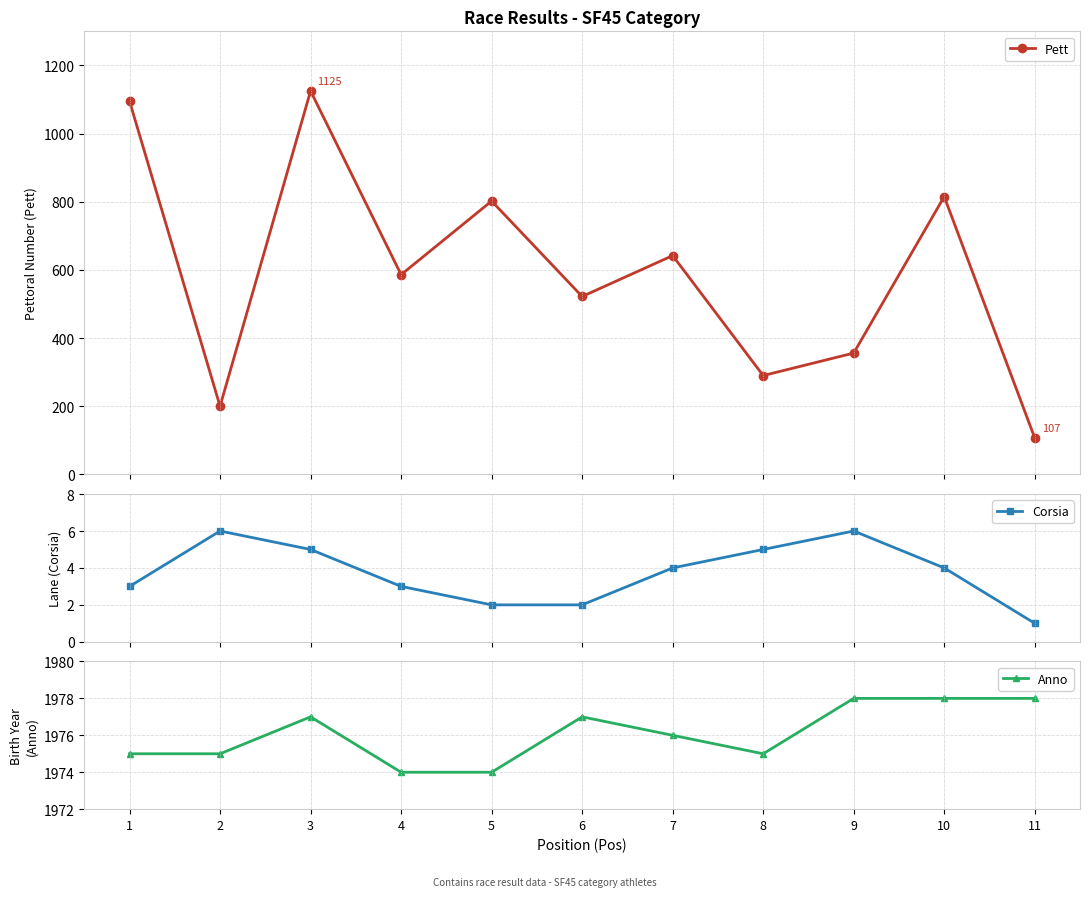

Where is the first local maximum for Pett?

3